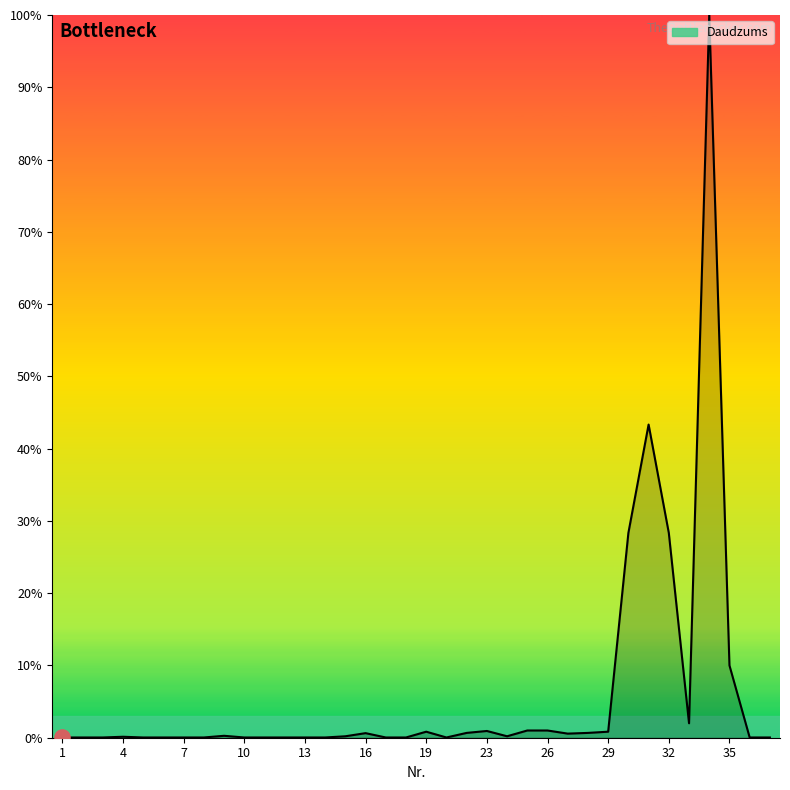

What is the maximum value shown in the chart?

100.0